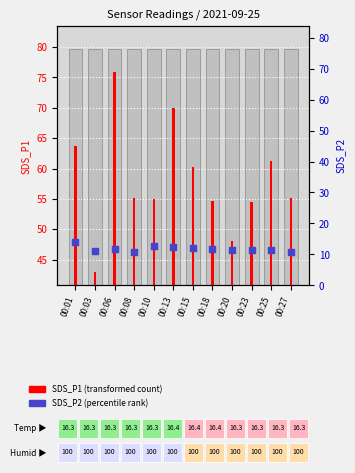

Which series has the largest total across all categories?

SDS_P1 (transformed count)